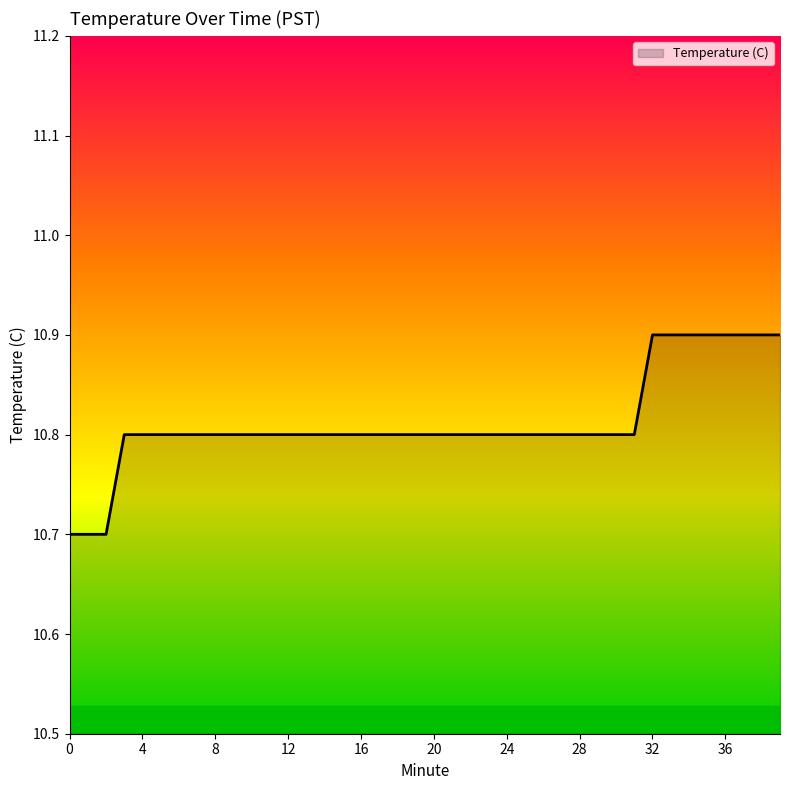

What is the minimum value shown in the chart?

10.7